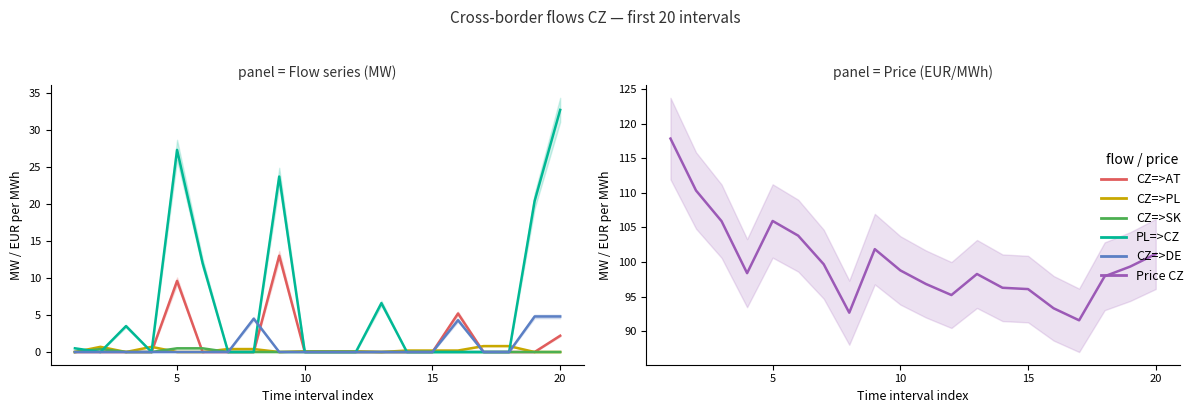

How many series are shown in this chart?

6